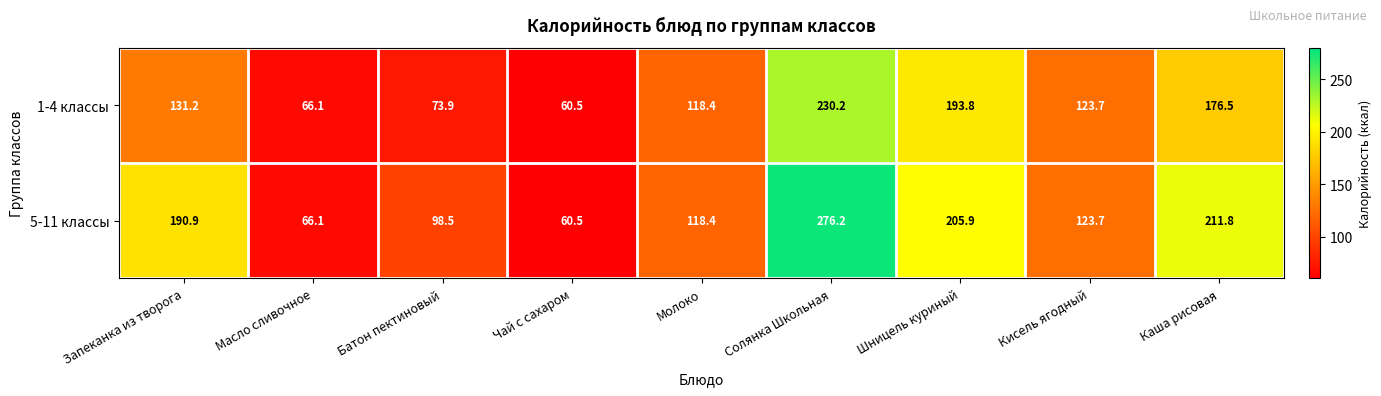

Reading left to right, extract all data points from this chart.

1-4 классы: 131.2	66.1	73.9	60.5	118.4	230.2	193.8	123.7	176.5
5-11 классы: 190.9	66.1	98.5	60.5	118.4	276.2	205.9	123.7	211.8